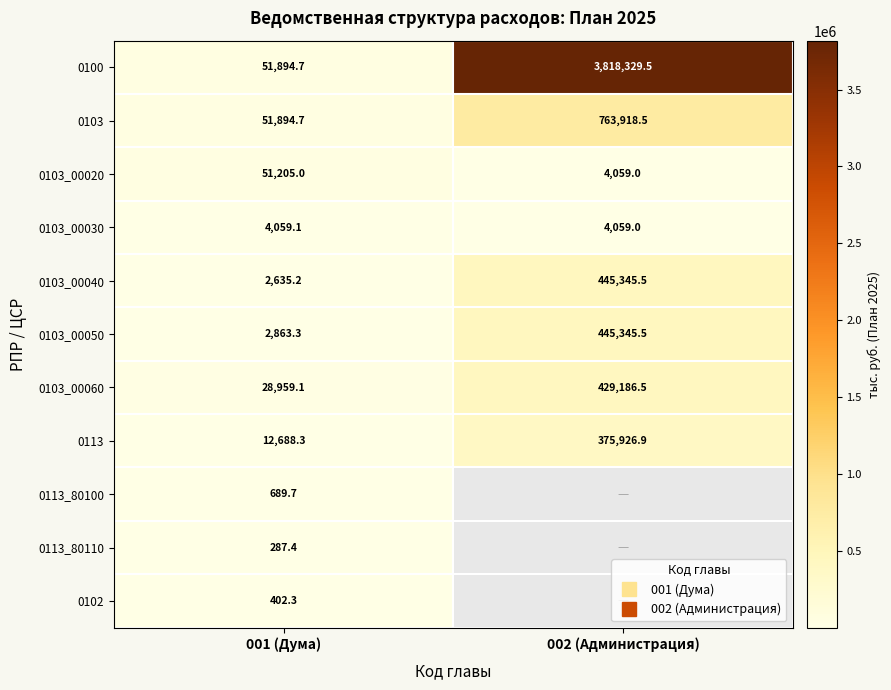

At how many categories does at least one series exceed 193386?

1